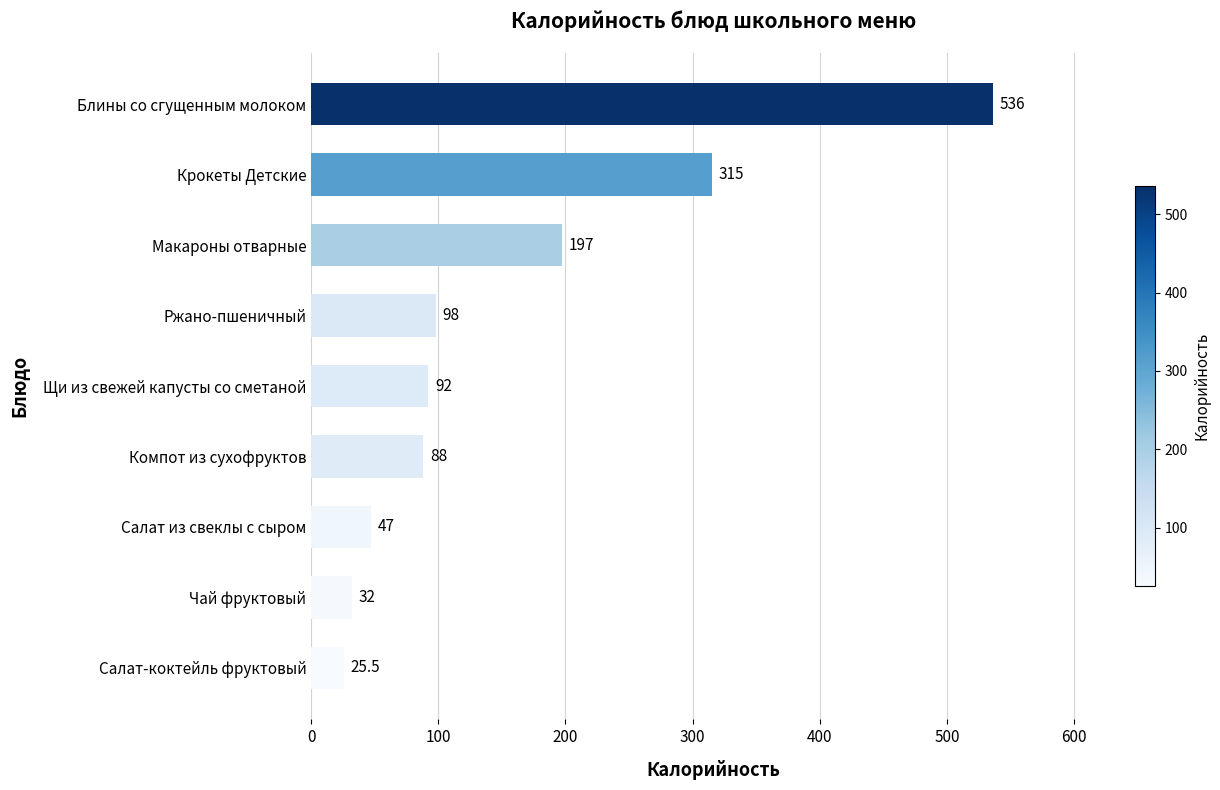

What is the change in value from Салат из свеклы с сыром to Крокеты Детские?

+268.0